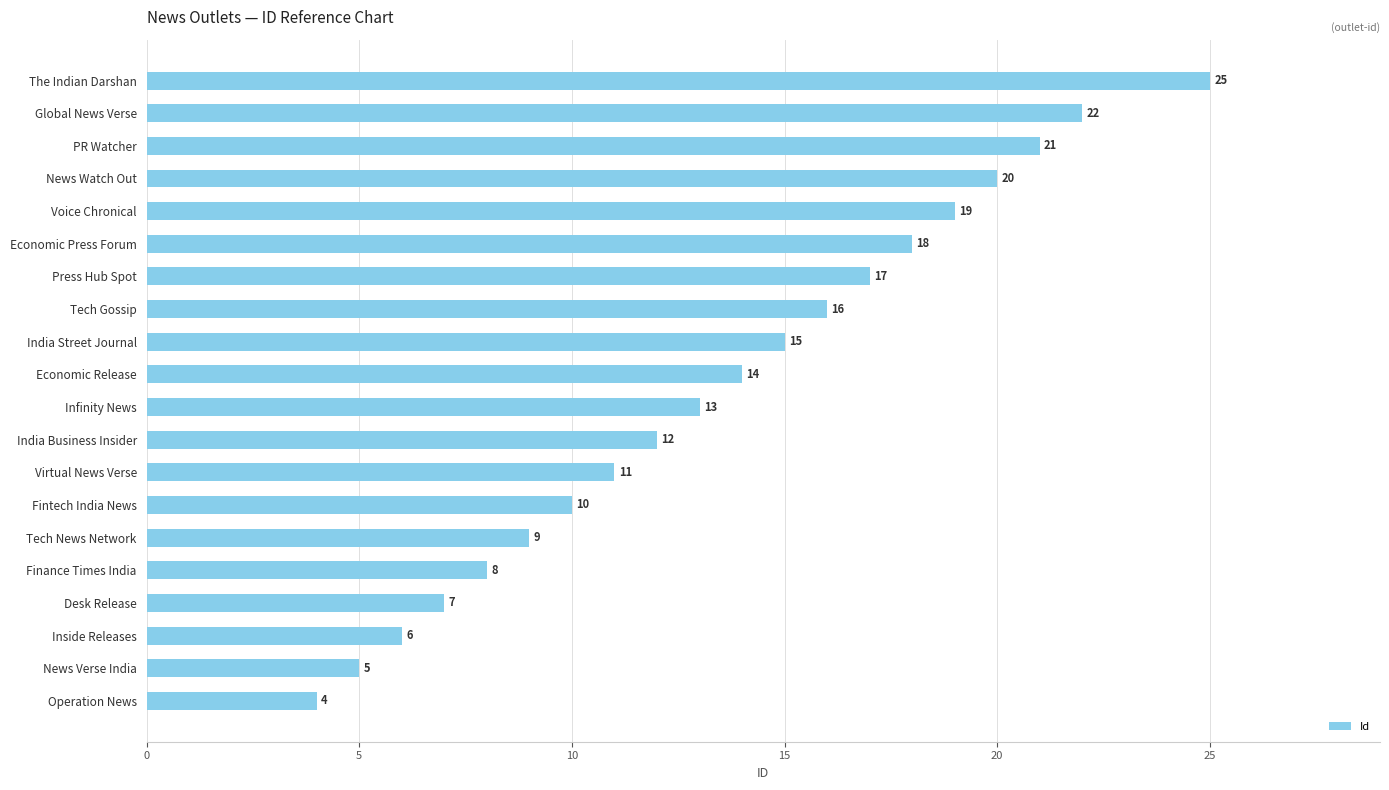

What is the minimum value shown in the chart?

4